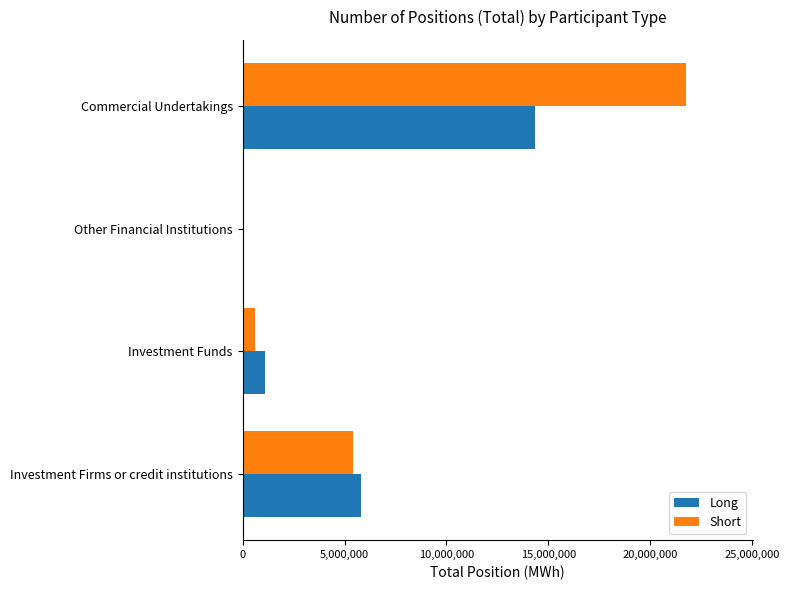

The value of Long at Investment Firms or credit institutions is 2974413. True or false?

False